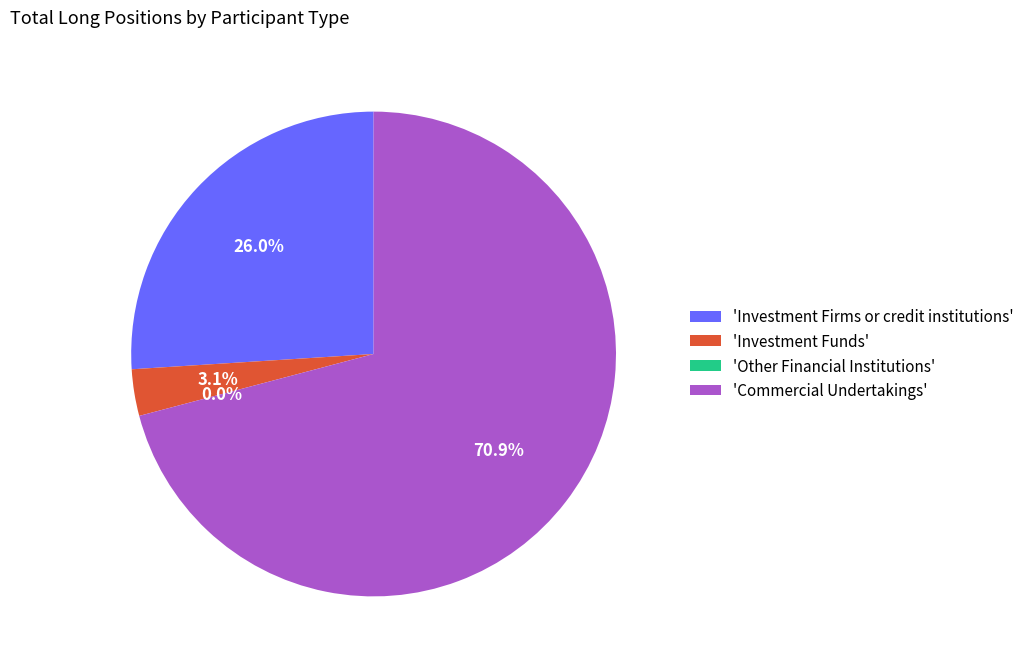

Combined, do Other Financial Institutions and Investment Firms or credit institutions account for over 50%?

No